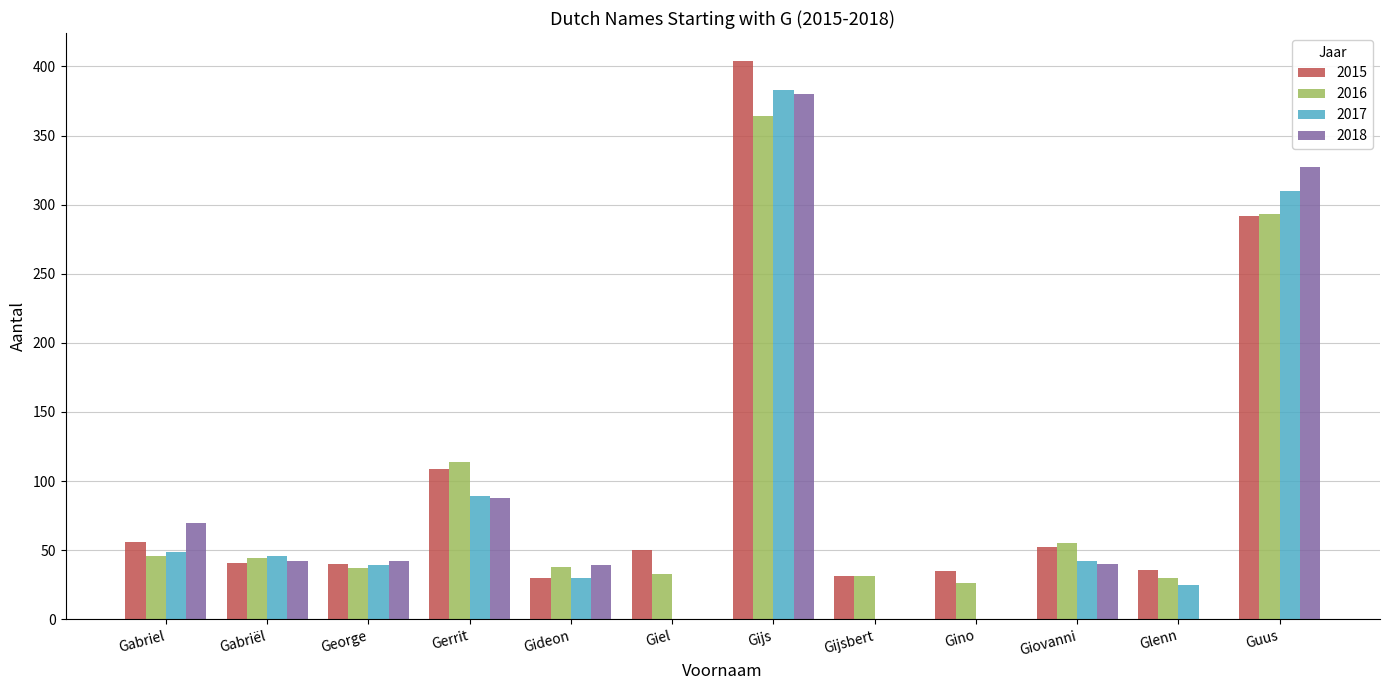

Which label corresponds to the largest value in the chart?

Gijs